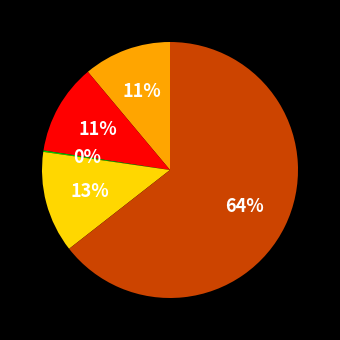

Is there any slice that represents more than half of the pie?

Yes